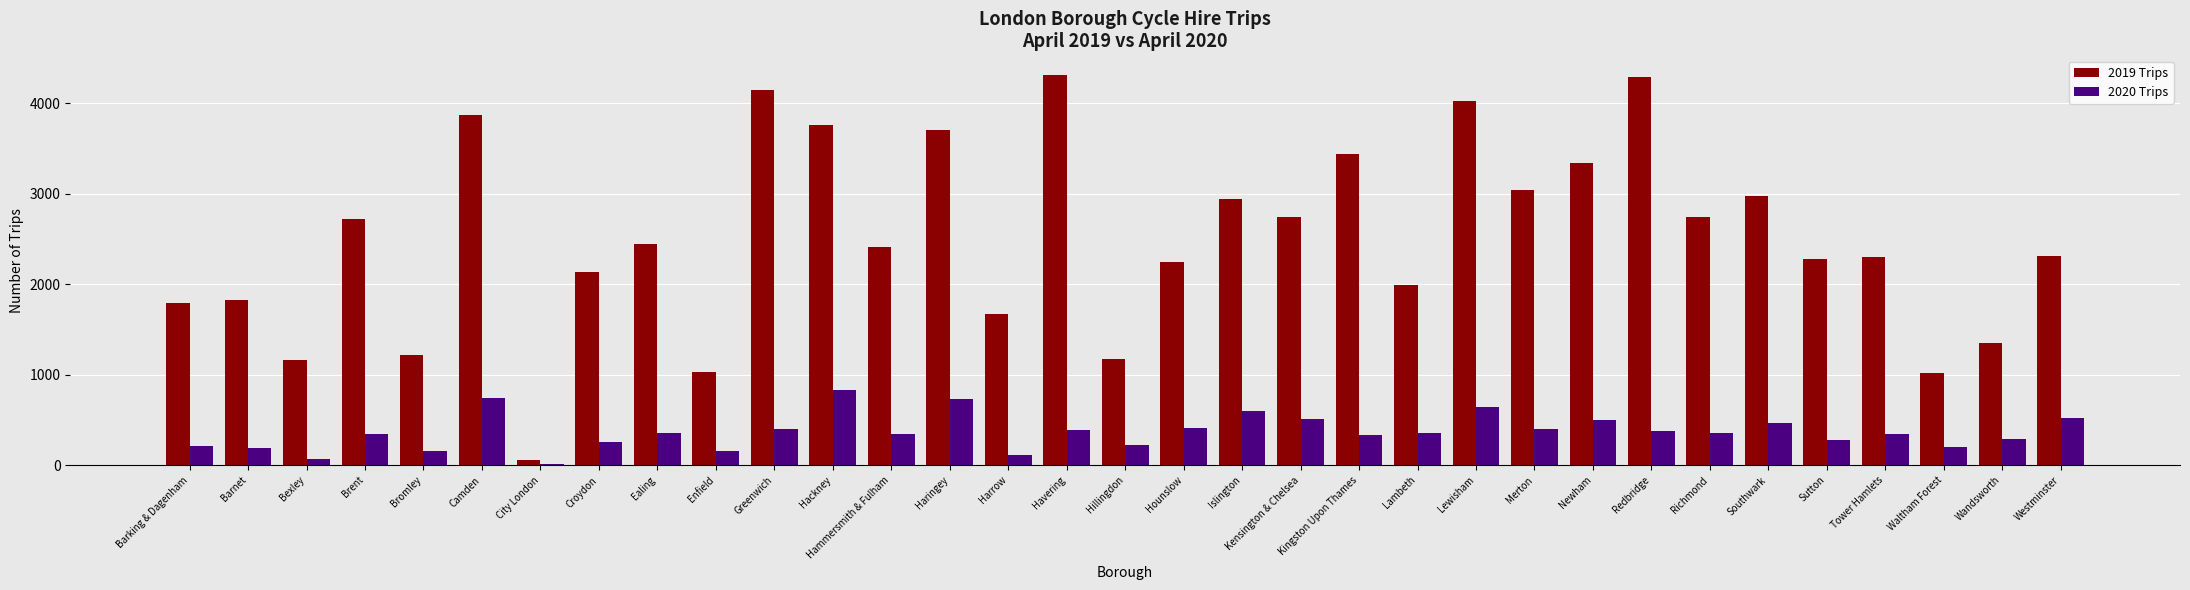

Count the number of categories in the chart.

33